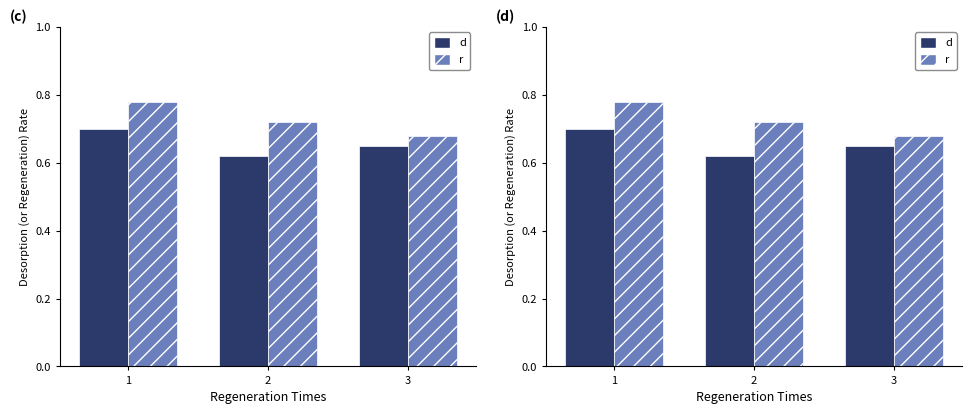

Reading left to right, transcribe all the data shown in this chart.

d: 0.7	0.6	0.7
r: 0.8	0.7	0.7